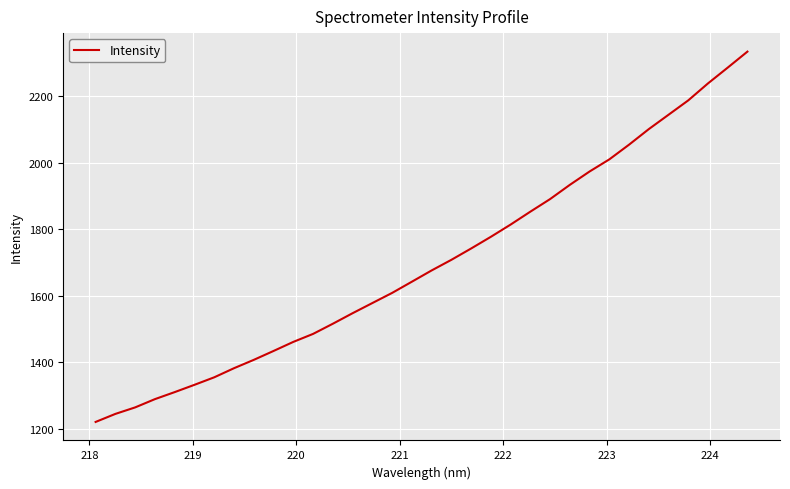

What is the maximum value shown in the chart?

2334.5